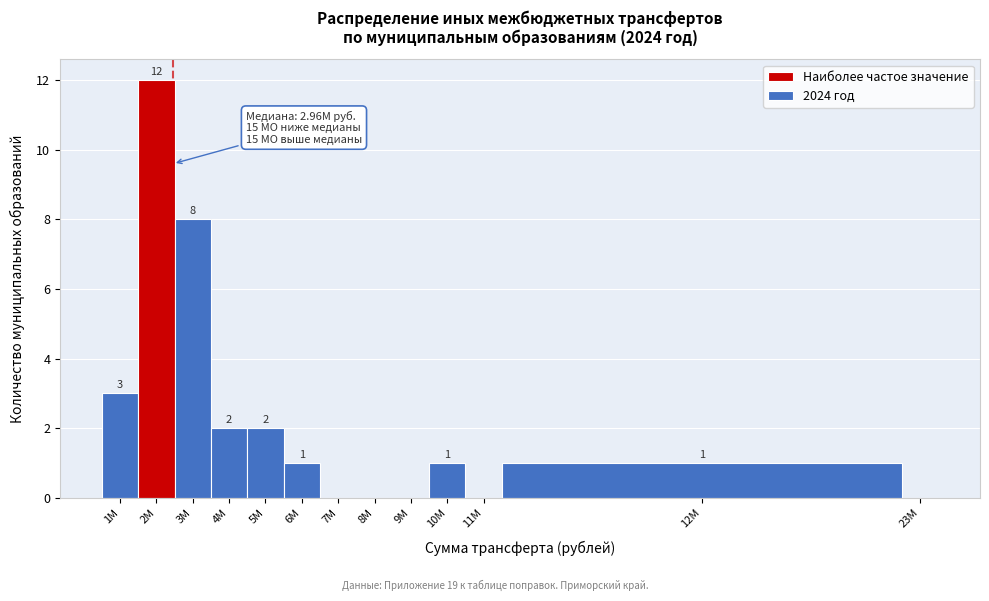

Reading right to left, extract all data points from this chart.

23M=0	12M=1	11M=0	10M=1	9M=0	8M=0	7M=0	6M=1	5M=2	4M=2	3M=8	2M=12	1M=3